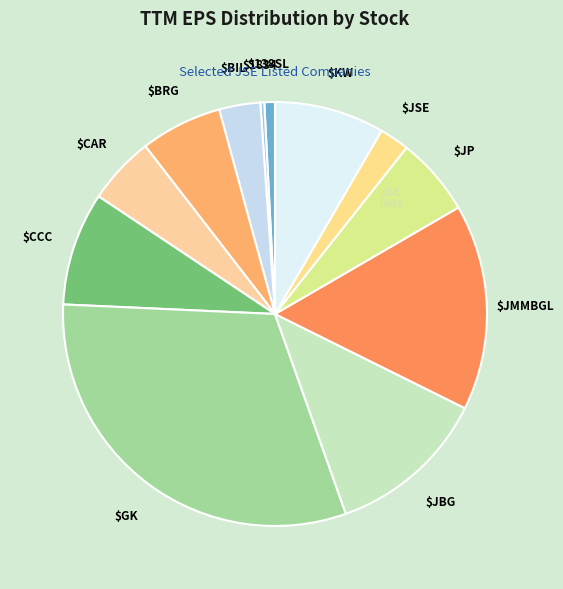

How many slices are in this pie chart?

12